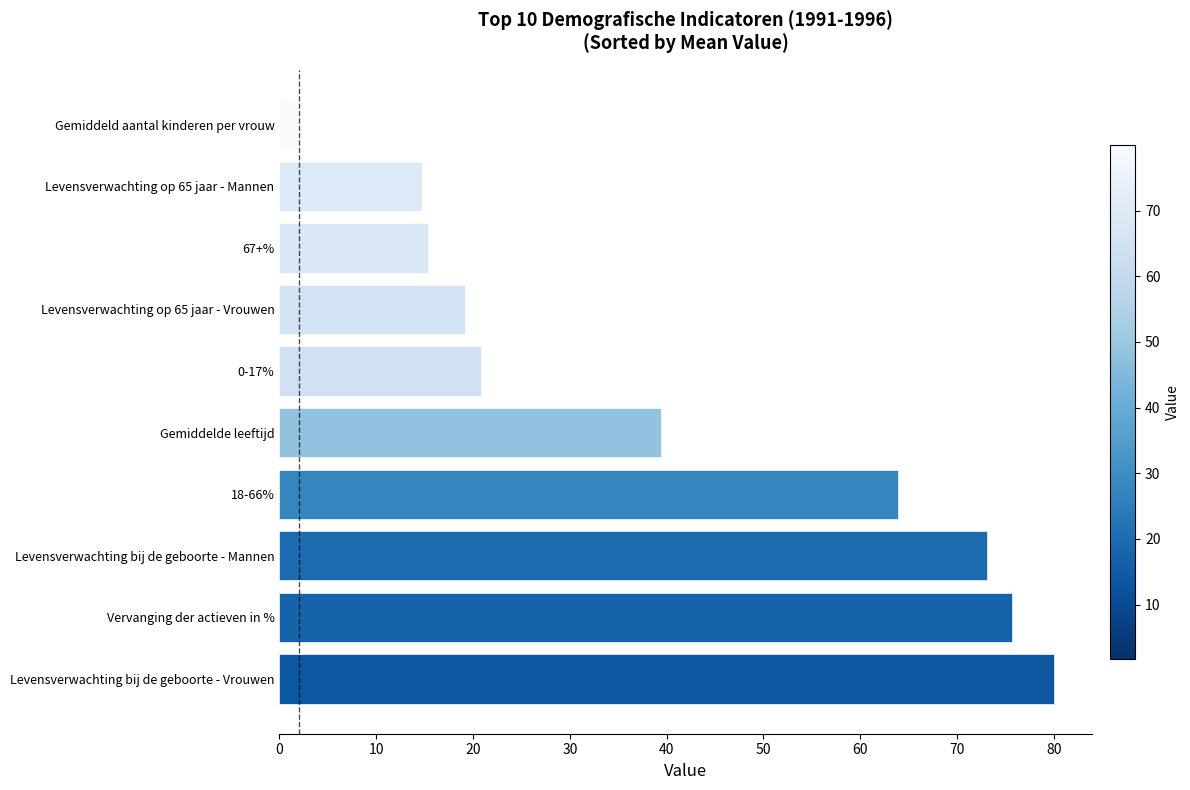

What is the value of the 10th bar from the left?

1.8